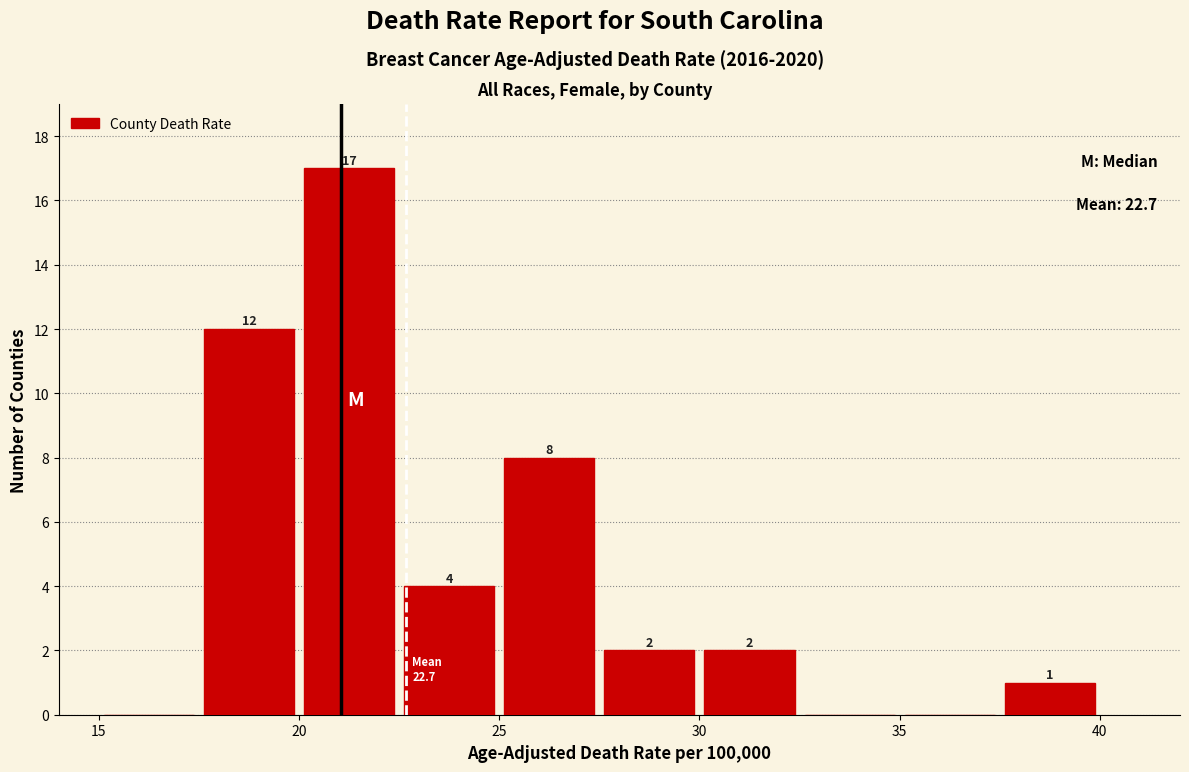

Over which range of the x-axis is the bar tallest?

20.0 to 22.5